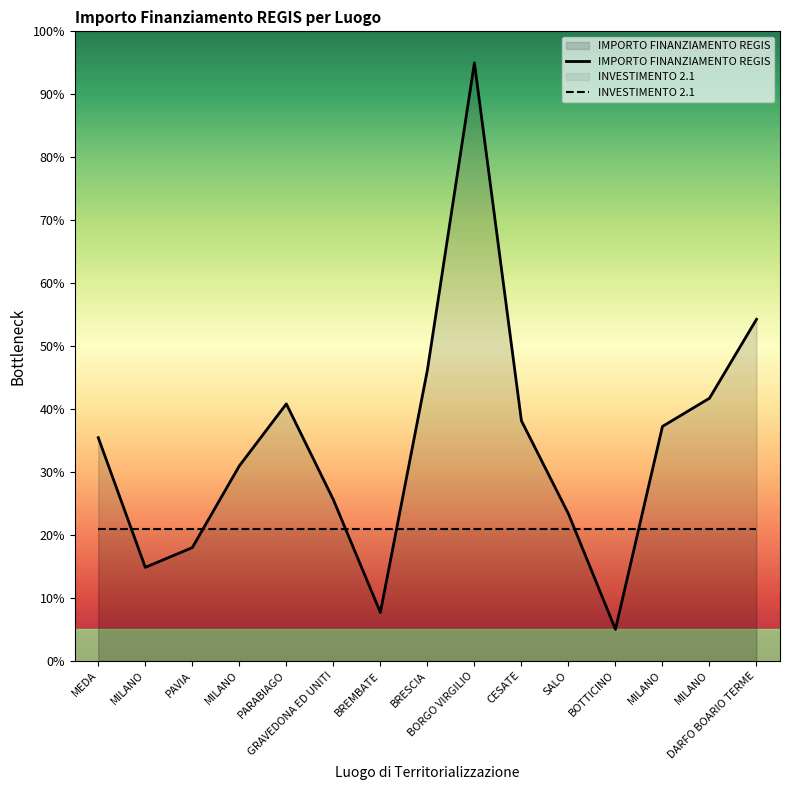

What is the total value across all series at GRAVEDONA ED UNITI?

46.6